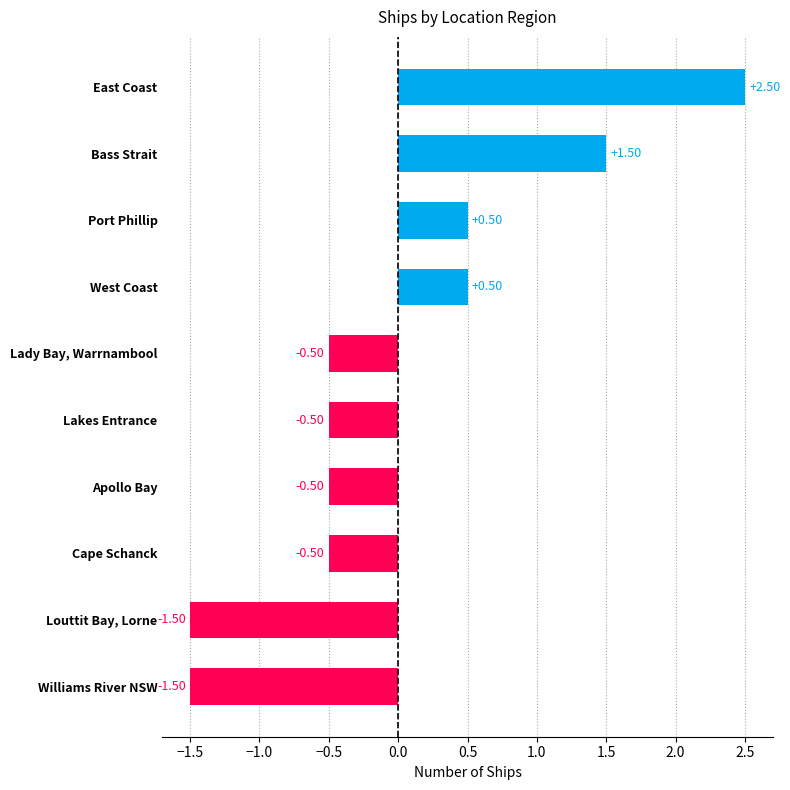

What is the difference between the maximum and minimum values?

4.0